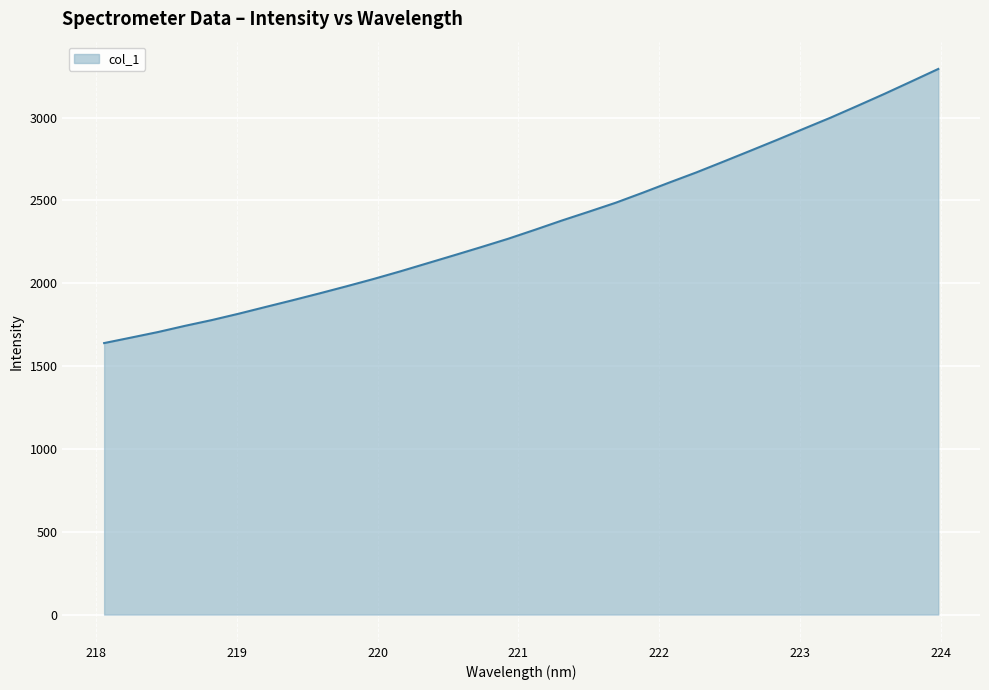

What is the maximum value shown in the chart?

3294.3